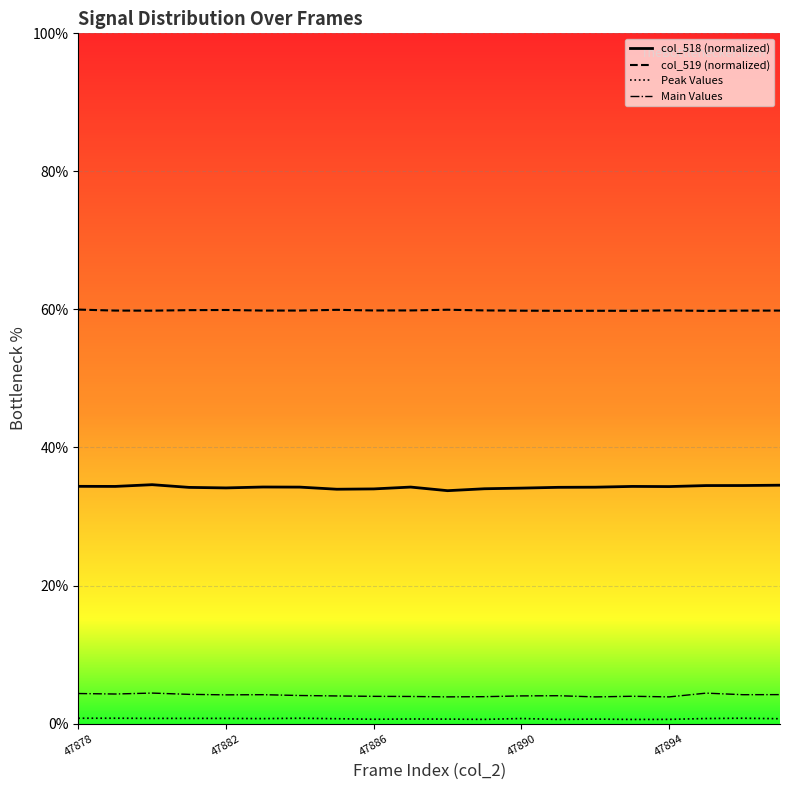

List the series in order of their peak value, lowest first.

Peak Values, Main Values, col_518 (normalized), col_519 (normalized)